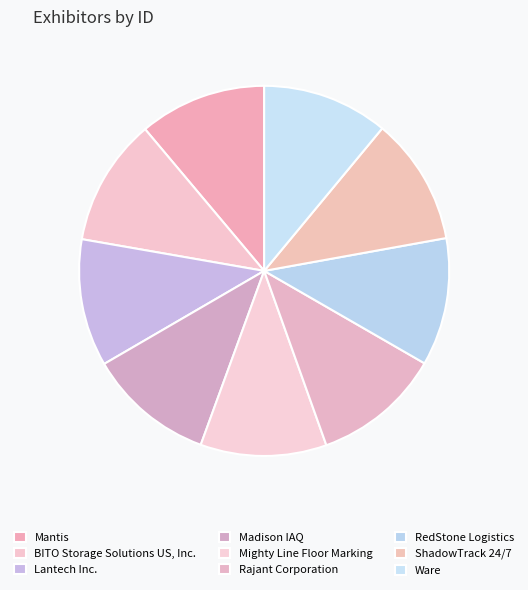

How many slices are in this pie chart?

9